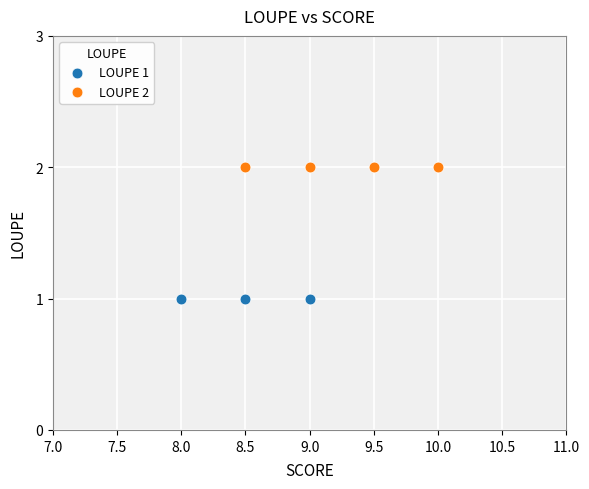

Which series reaches the minimum Y coordinate?

LOUPE 1